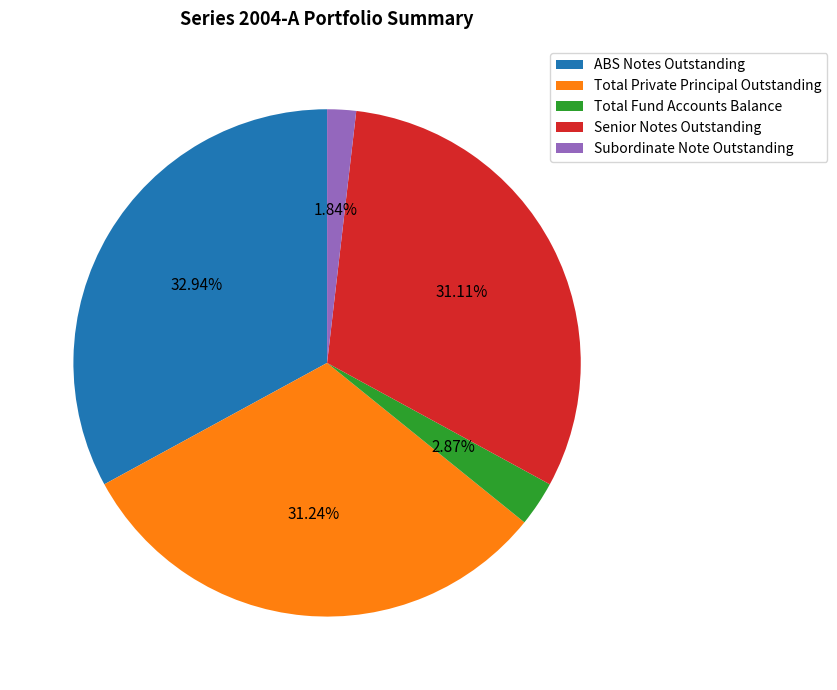

Combined, do ABS Notes Outstanding and Subordinate Note Outstanding account for over 50%?

No